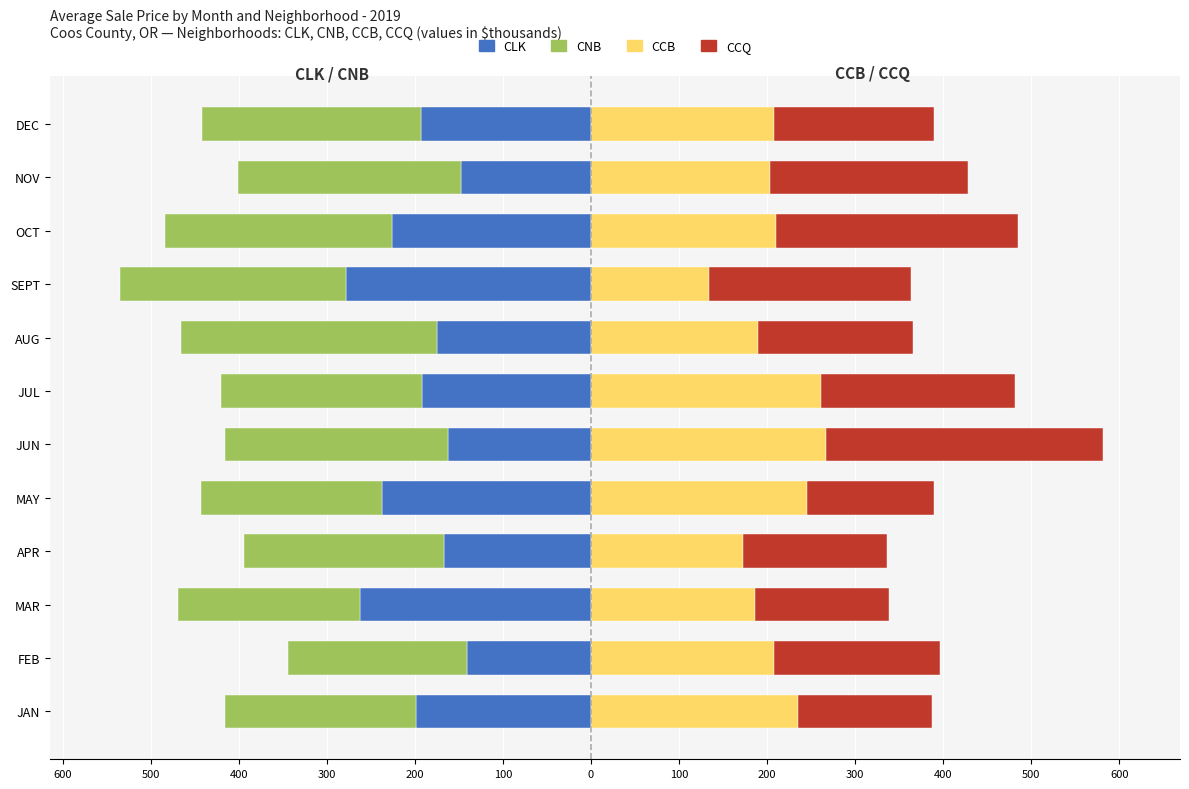

Rank the series at MAR from lowest to highest value.

CLK, CNB, CCQ, CCB